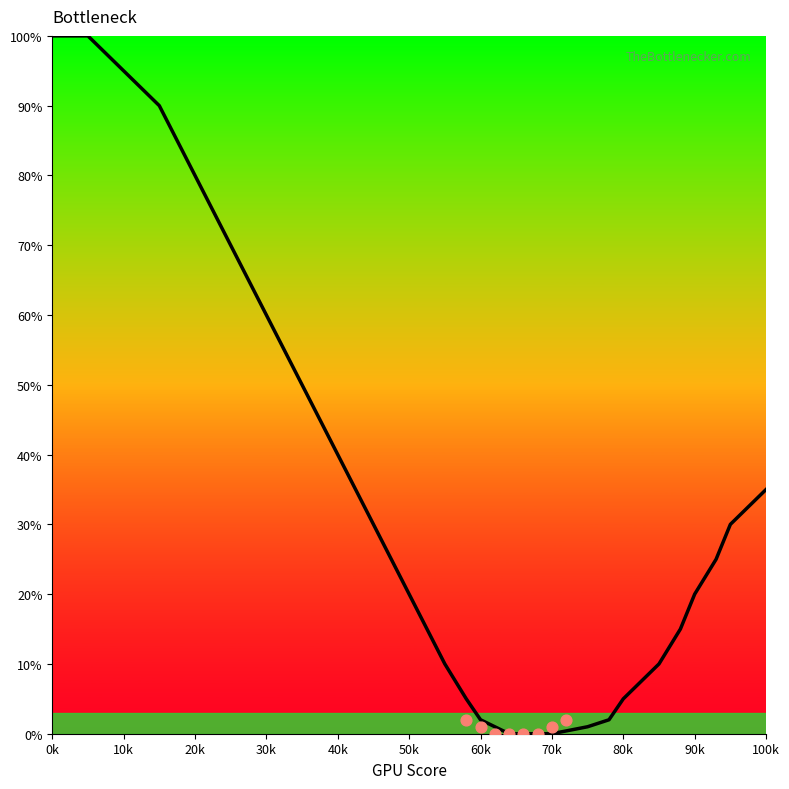

Between 15 and 50, which is larger?

15